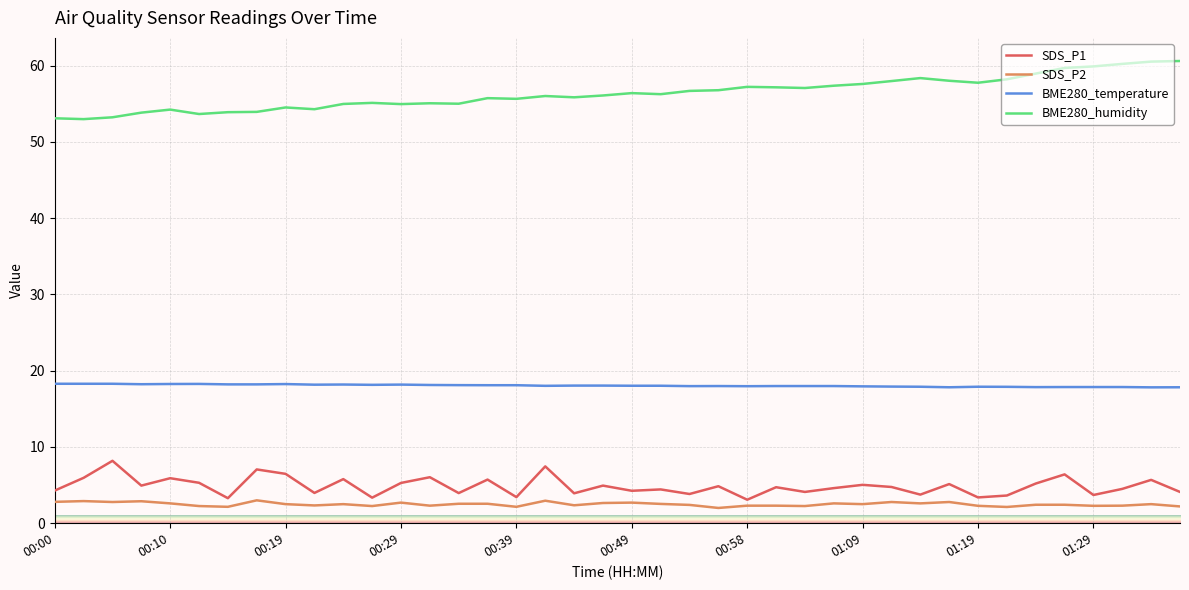

Which series has the largest total across all categories?

BME280_humidity